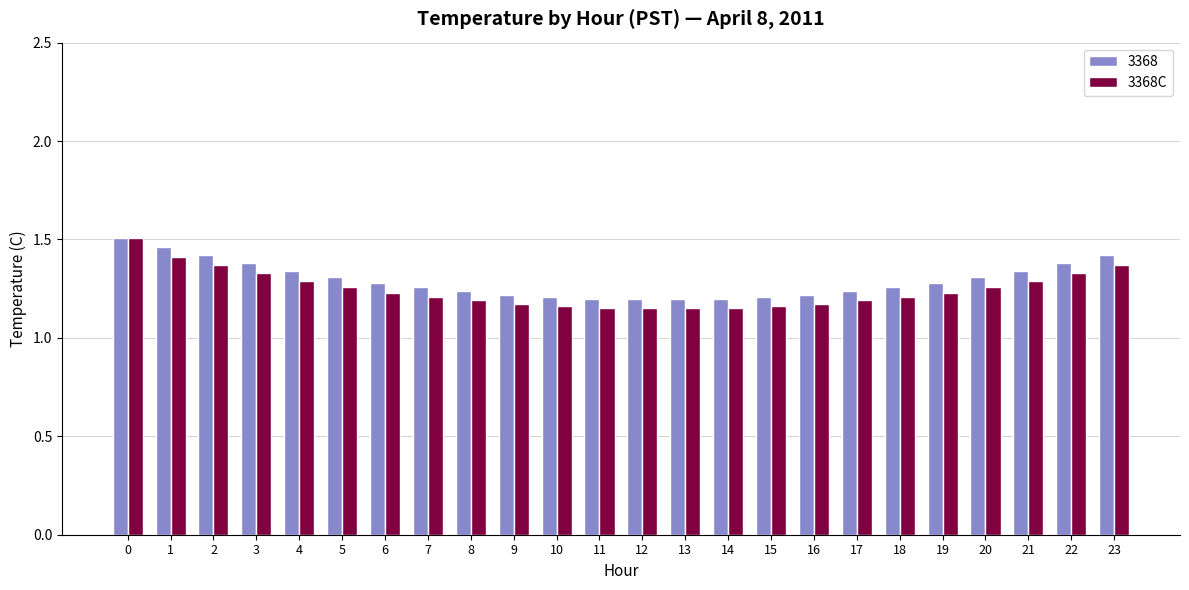

What is the difference between the maximum and second lowest values in the 3368 series?

0.3